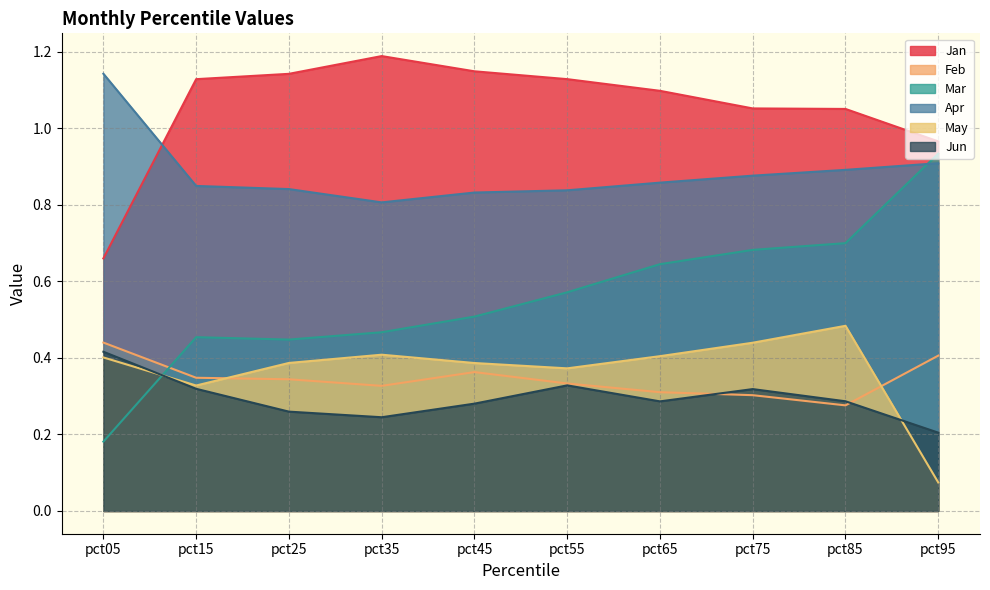

Which category has the highest value across all series?

pct35